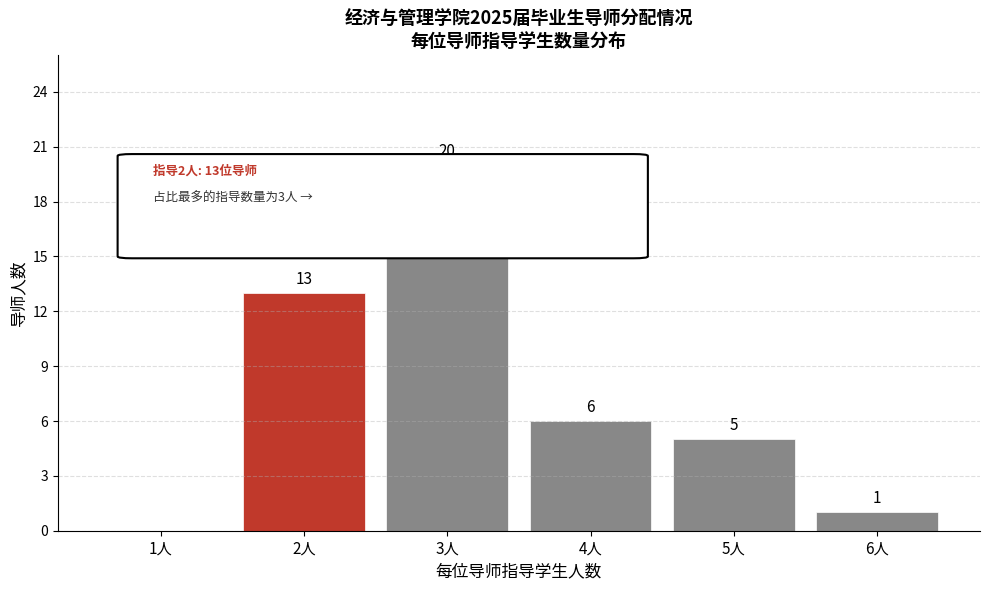

Reading left to right, list all the values displayed in this chart.

1人=0	2人=13	3人=20	4人=6	5人=5	6人=1